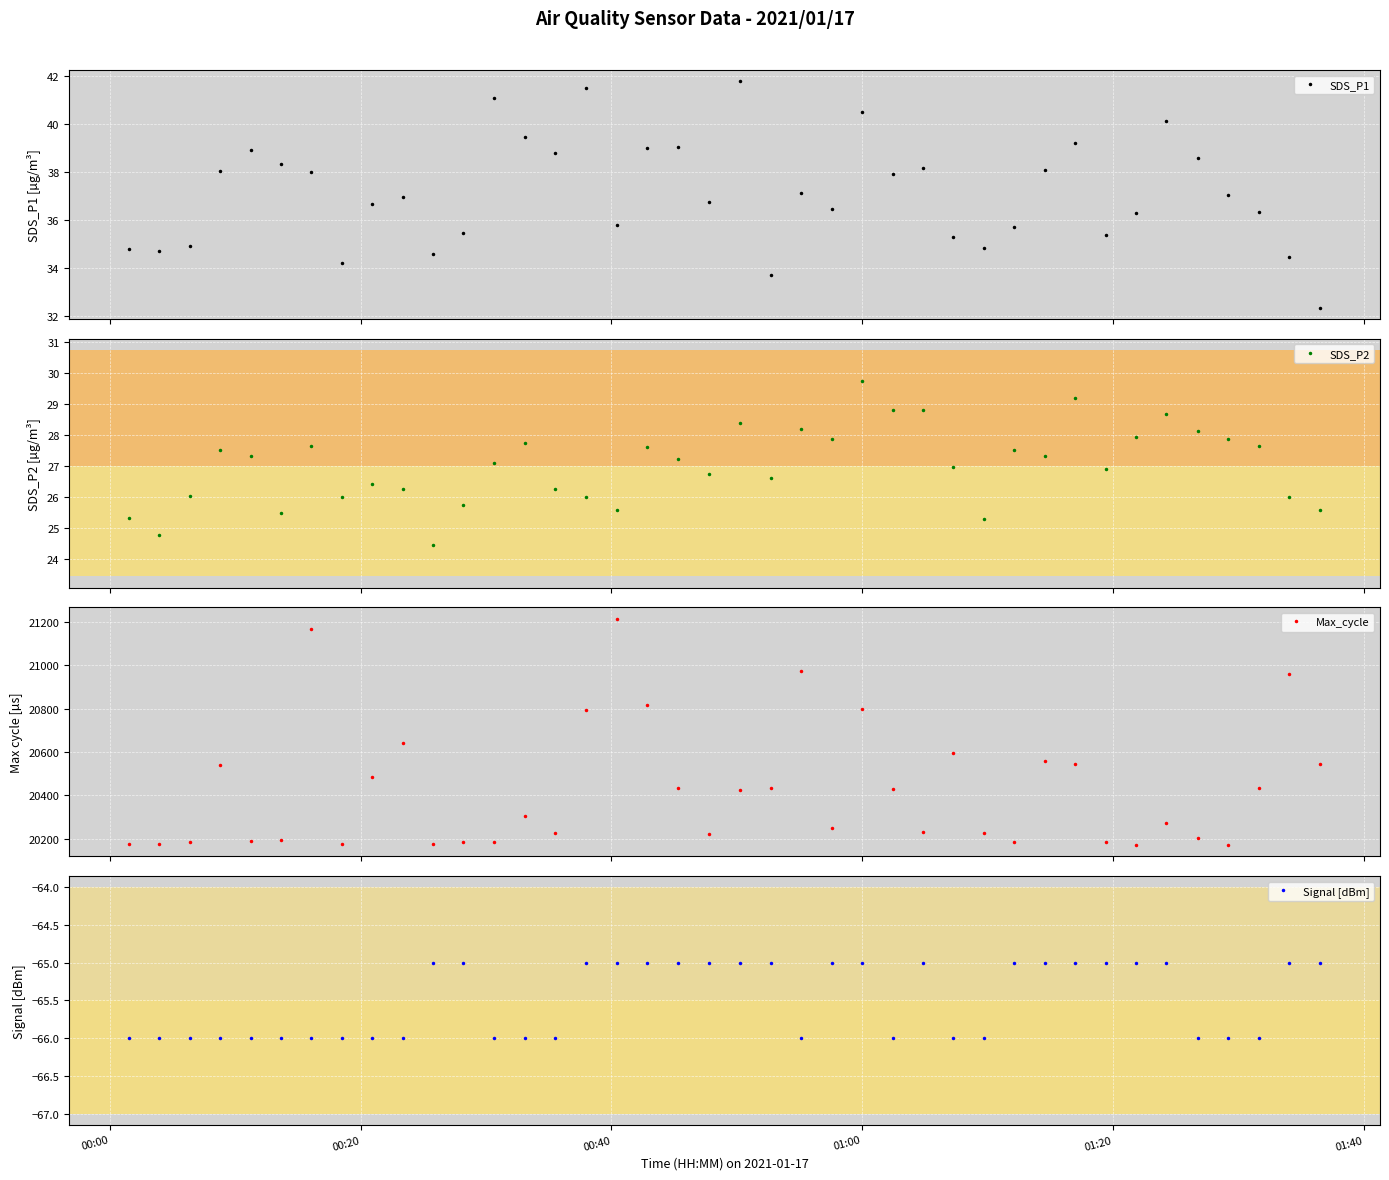

What is the maximum value shown in the chart?

21215.0